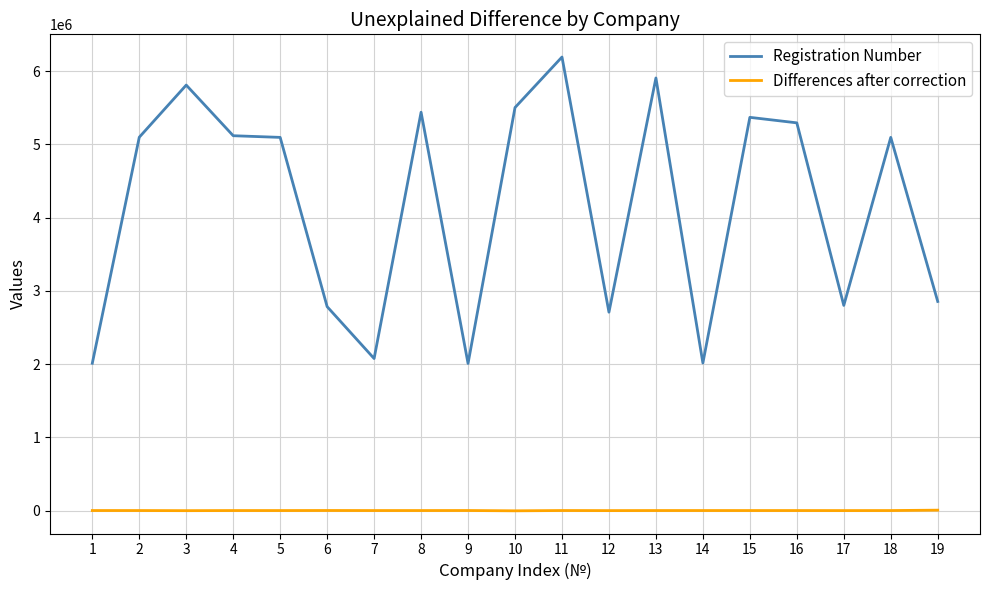

Does the chart display data point markers on the line(s)?

No